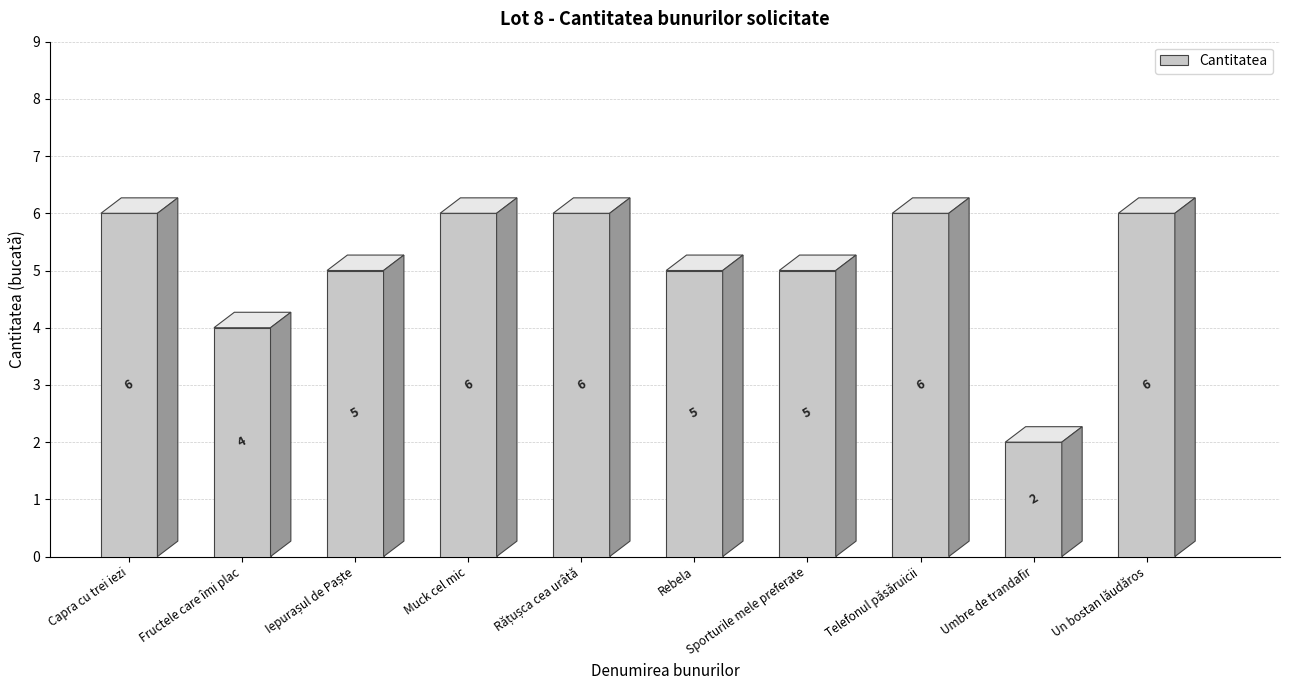

Reading left to right, what are all the values shown in this chart?

6	4	5	6	6	5	5	6	2	6